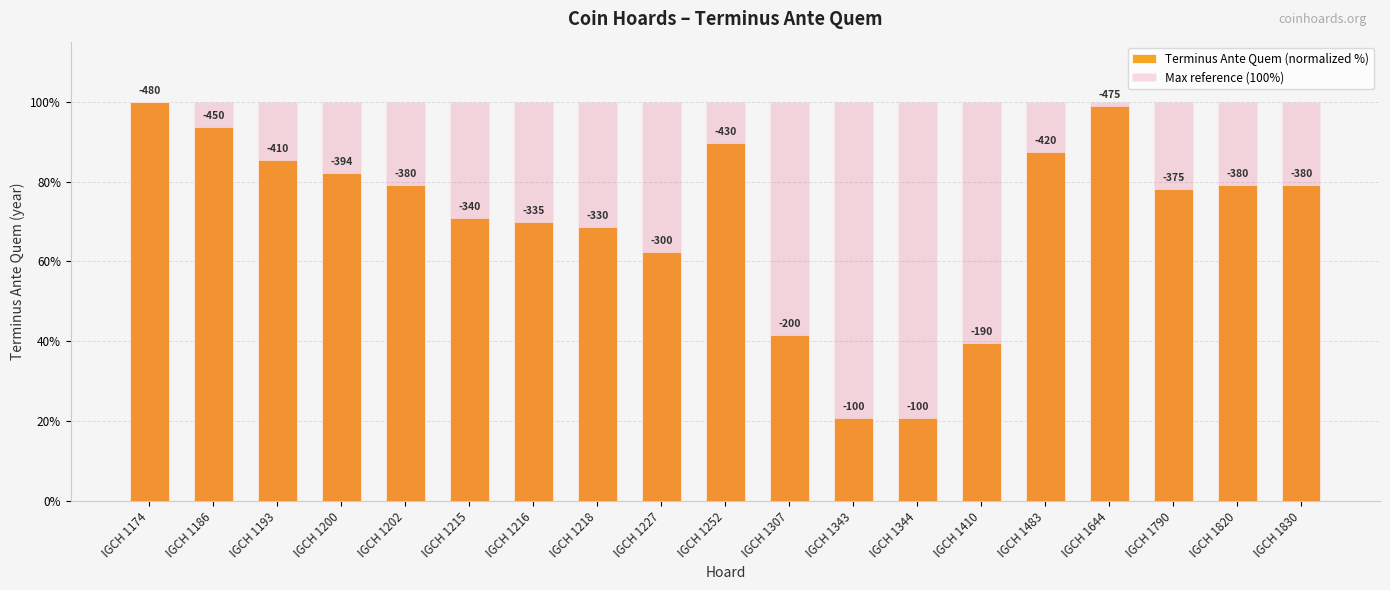

How many series are shown in this chart?

2